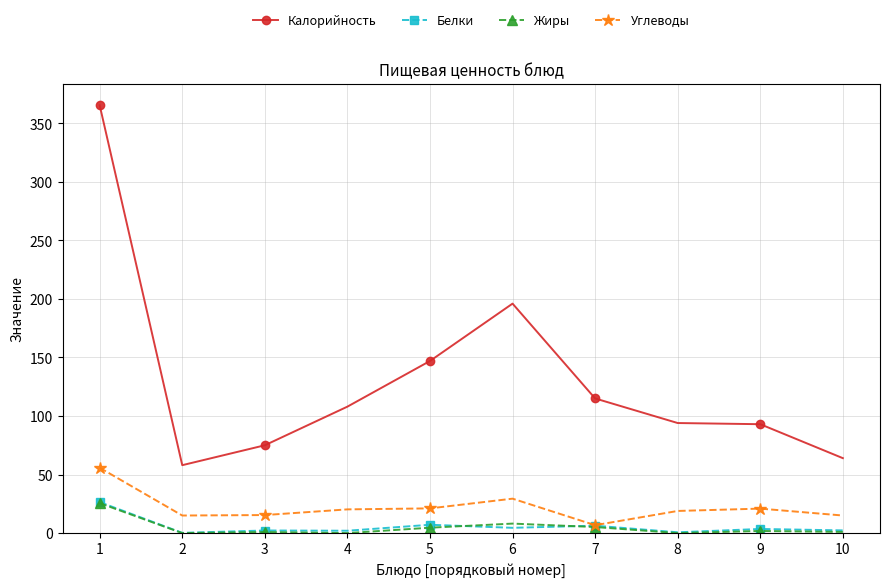

What is the sum of all Углеводы values?

218.5